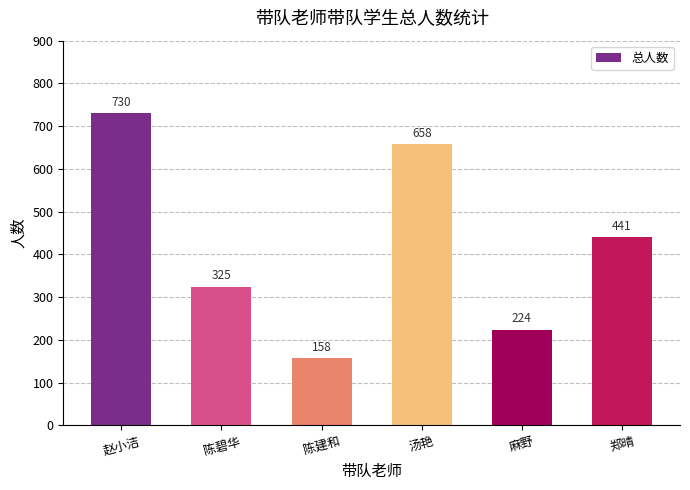

Which category has the lowest value across all series?

陈建和